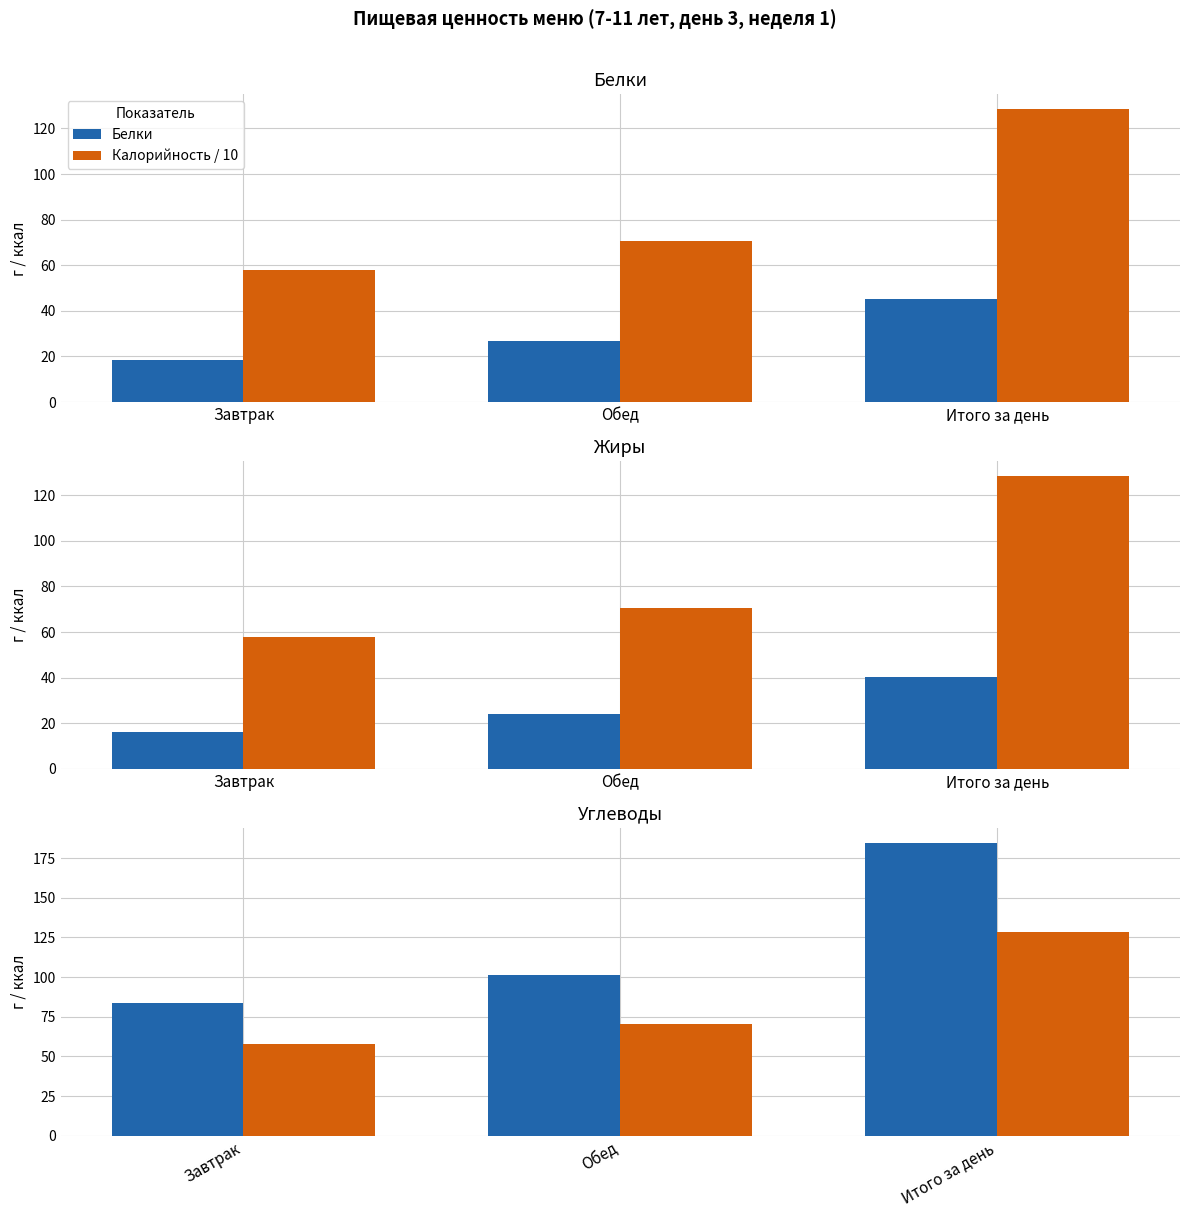

At which label does Калорийность / 10 first exceed 70?

Обед